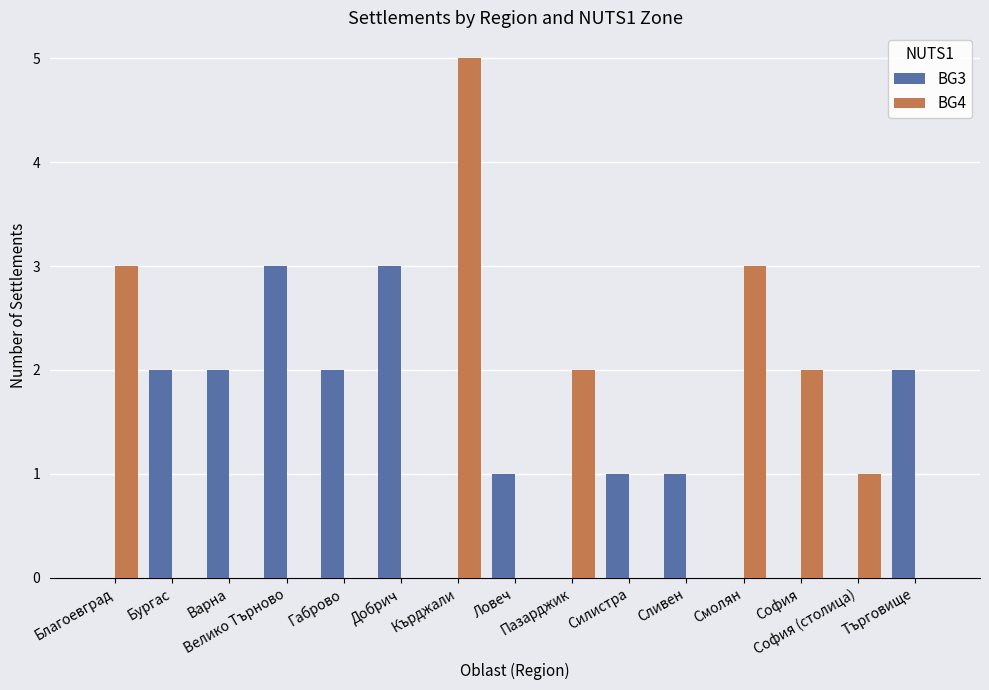

What is the maximum value shown in the chart?

5